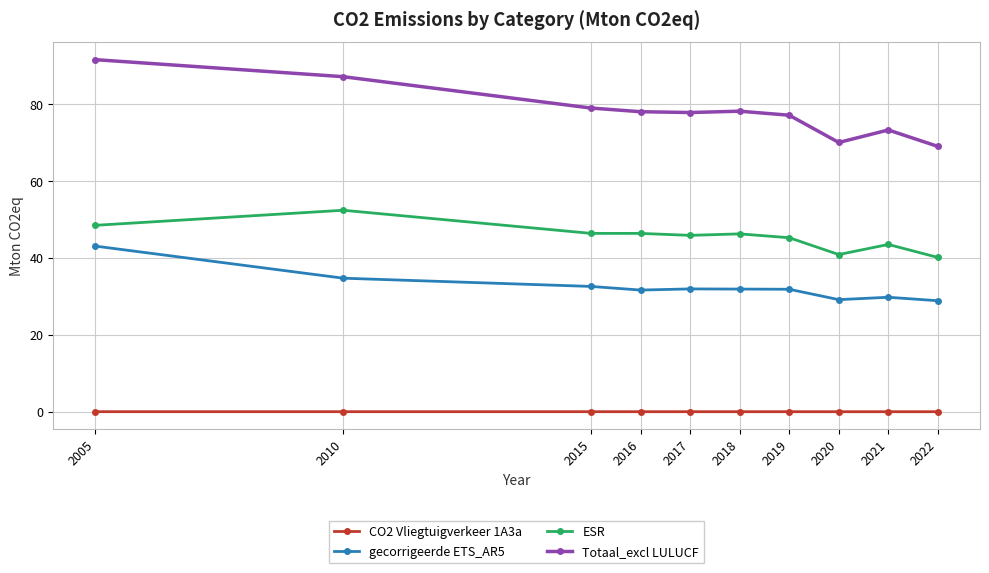

How many series are shown in this chart?

4